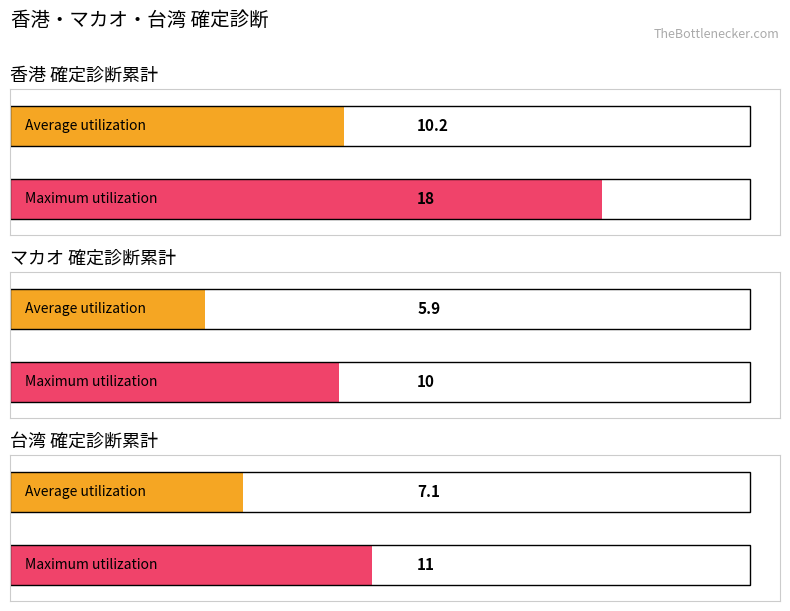

Does the chart contain stacked bars?

No